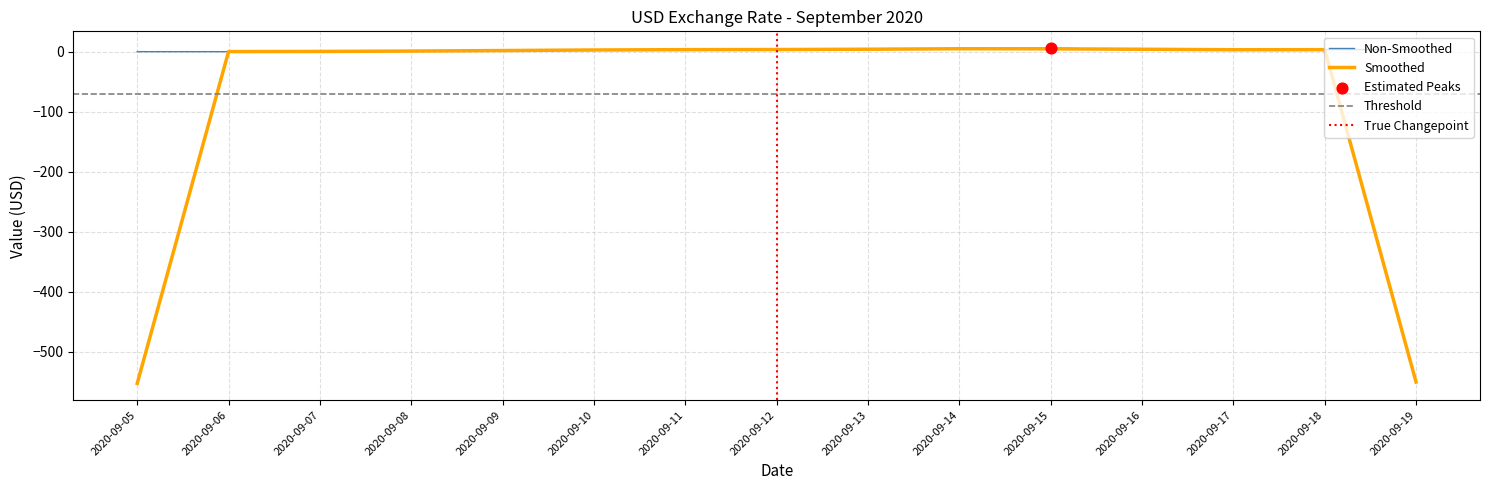

What is the ratio of the value at 2020-09-16 to the value at 2020-09-18?

0.9